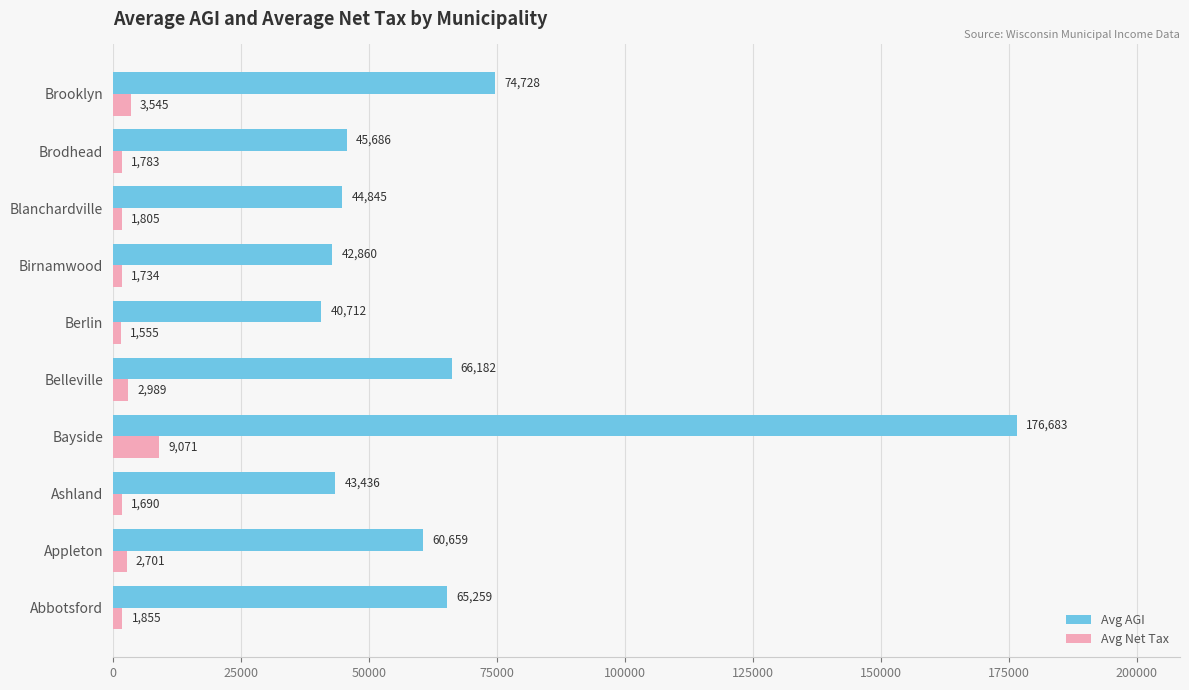

The value of Avg AGI at Blanchardville is 44845.2. True or false?

True